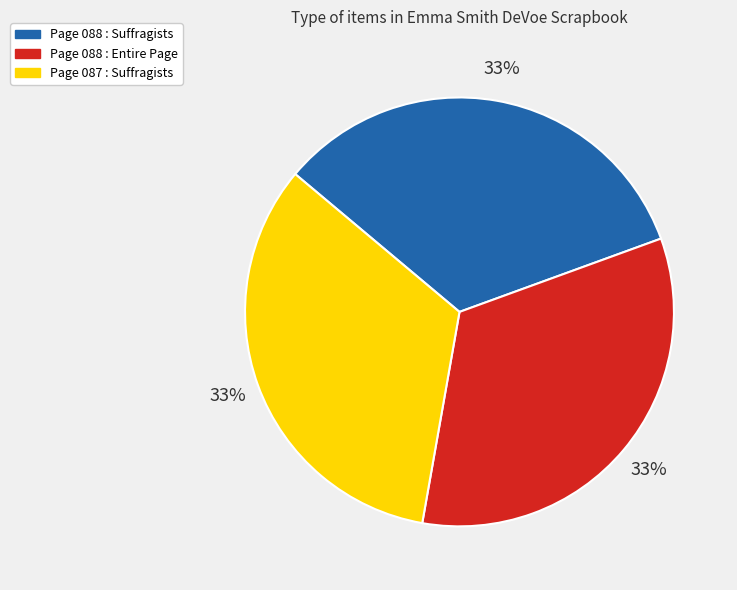

To the nearest percent, what percentage of the pie is Page 088 : Entire Page?

33%